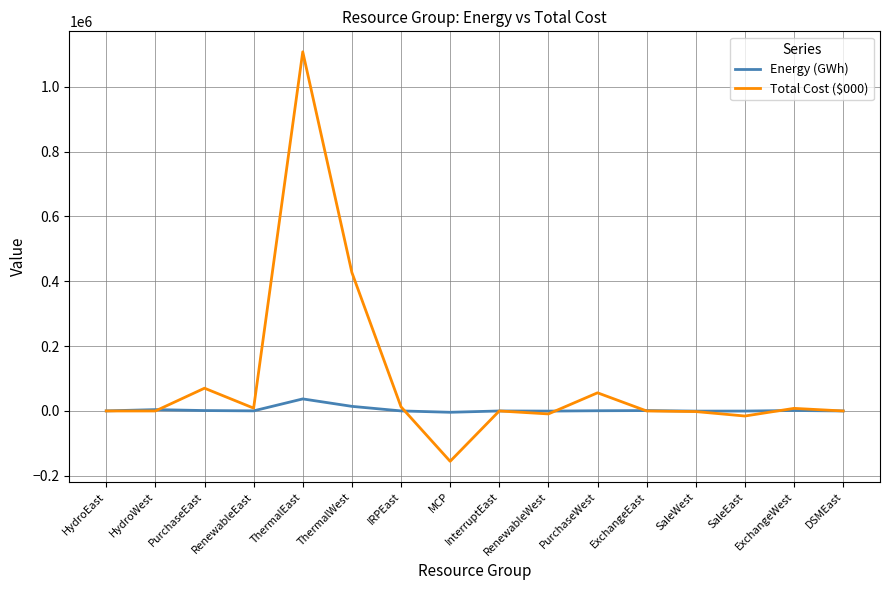

True or false: Energy (GWh) and Total Cost ($000) cross at least once.

True